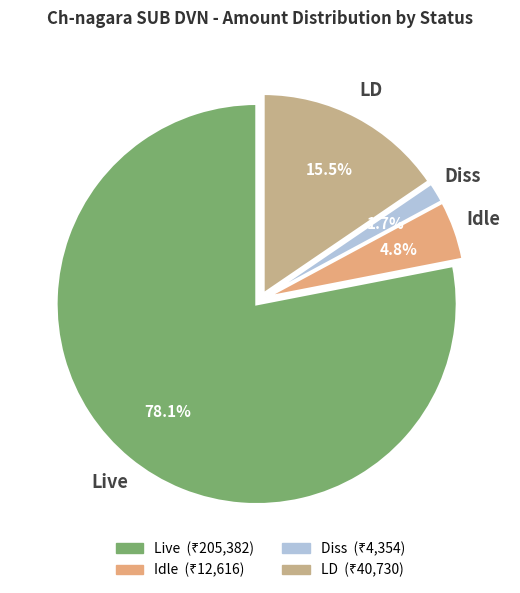

The Diss slice represents 2% of the pie. True or false?

True